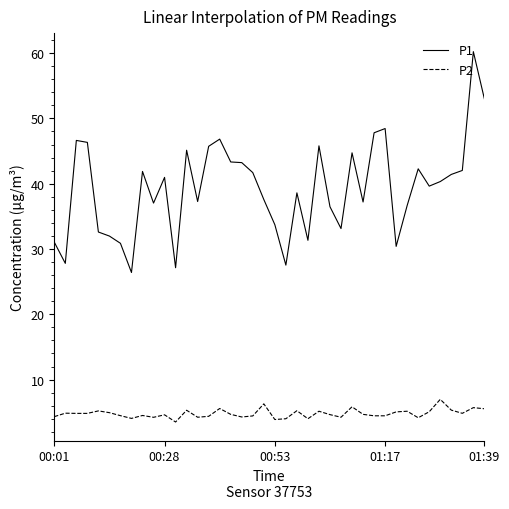

True or false: P1 and P2 intersect in this chart.

False